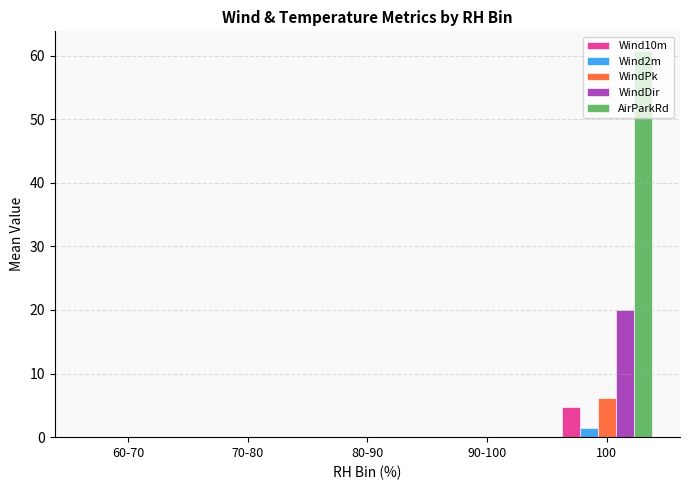

Which series has the largest range (max minus min)?

AirParkRd